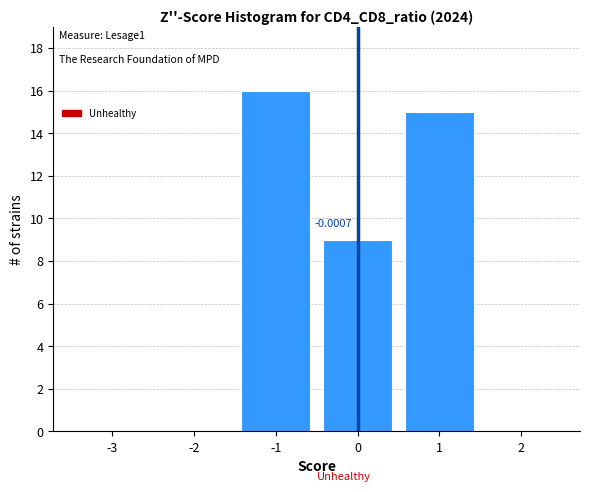

Which range on the x-axis has the tallest bar?

-1.5 to -0.5